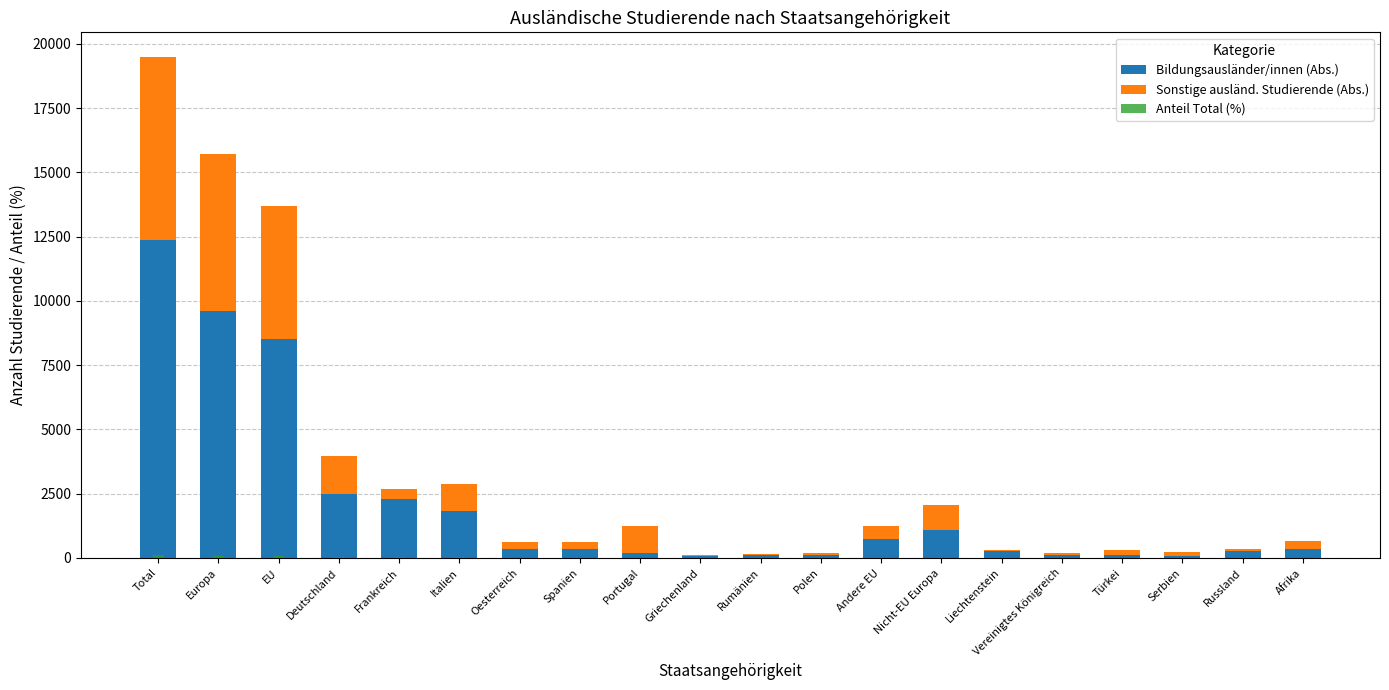

Read the Anteil Total (%) value at Nicht-EU Europa.

10.6